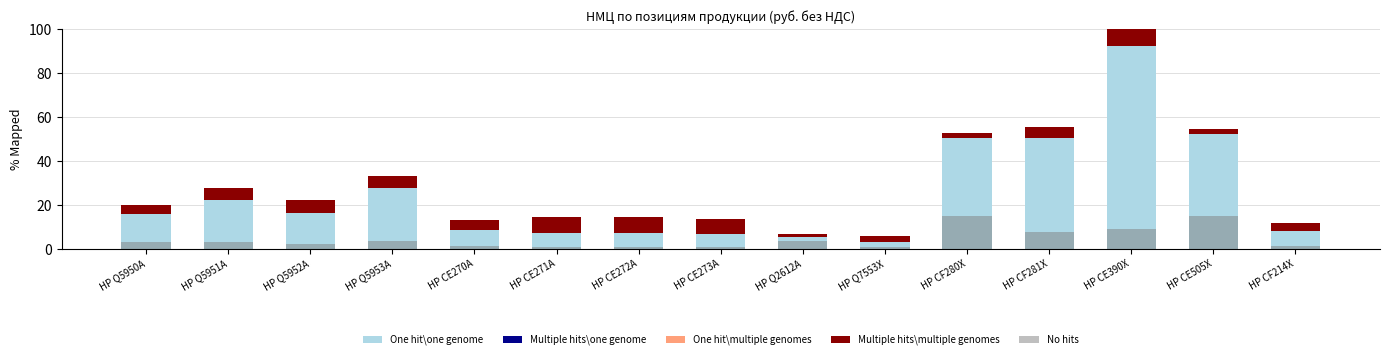

Between HP CE271A and HP CE272A, which series saw the biggest shift?

One hit\one genome